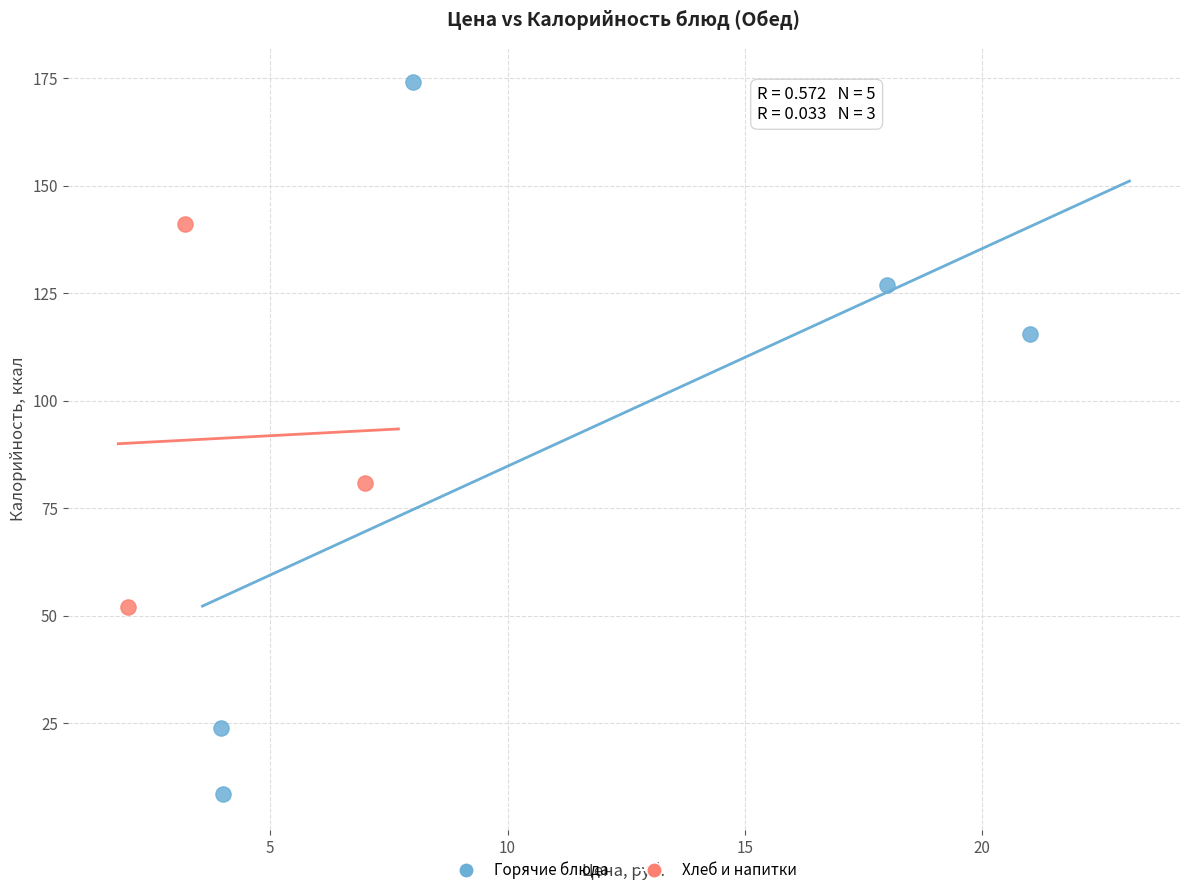

What are all the series names shown in the legend?

Горячие блюда, Хлеб и напитки